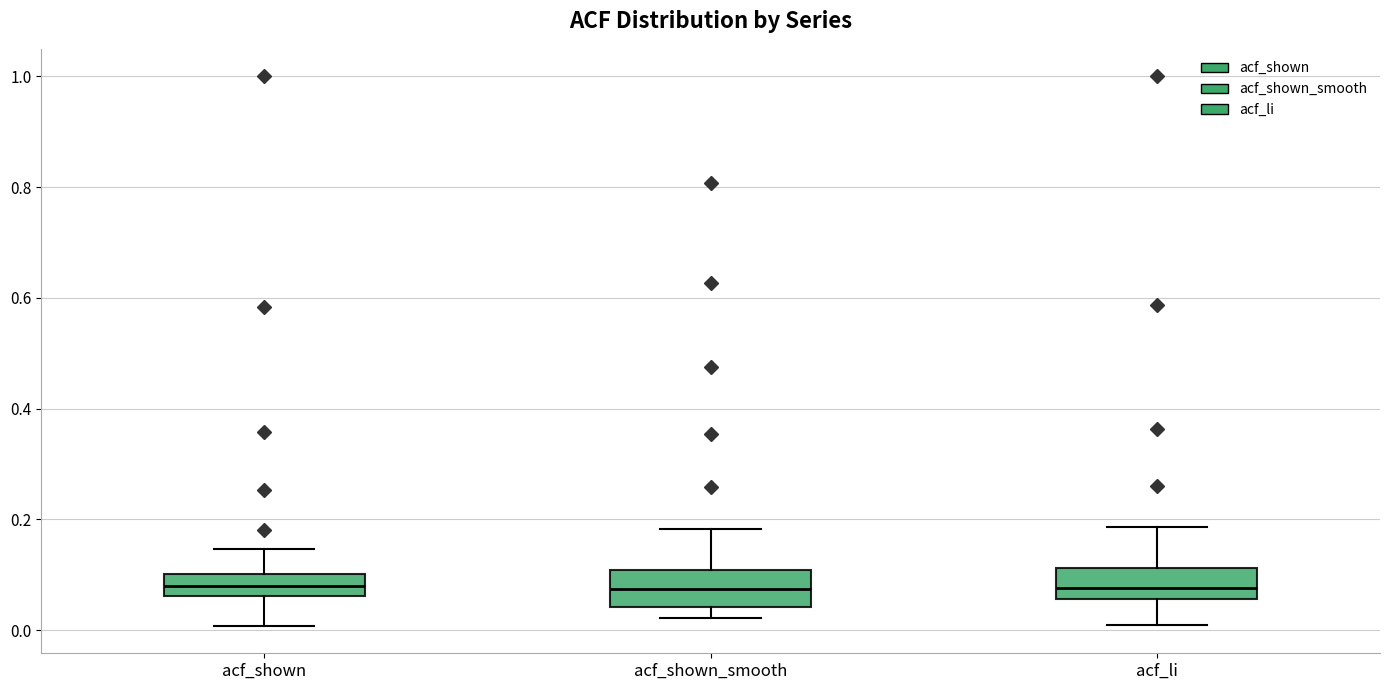

Reading left to right, transcribe this box plot: for each box, give where its median line is, the range the box spans, and where its two whiskers end, as read against the y-axis. The values are not printed on the chart, so give them approximately, as read against the axis.

acf_shown: median 0.08, box 0.06 to 0.10, whiskers 0.00 to 0.14
acf_shown_smooth: median 0.08, box 0.04 to 0.10, whiskers 0.02 to 0.18
acf_li: median 0.08, box 0.06 to 0.12, whiskers 0.02 to 0.18